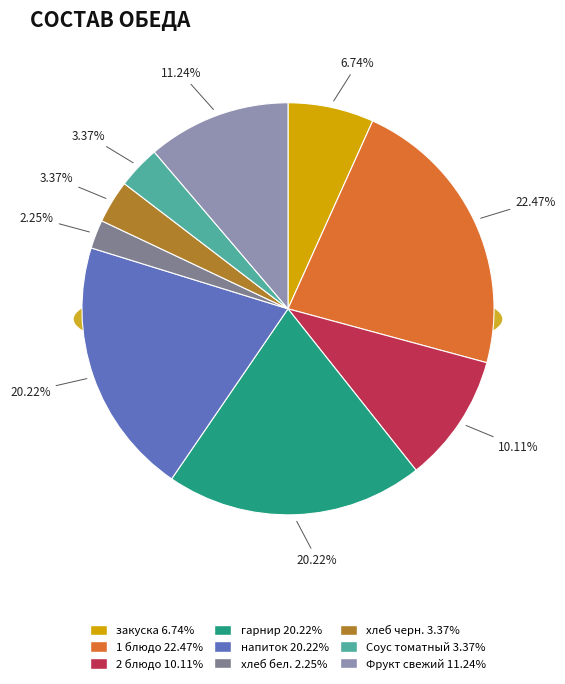

How many slices are in this pie chart?

9